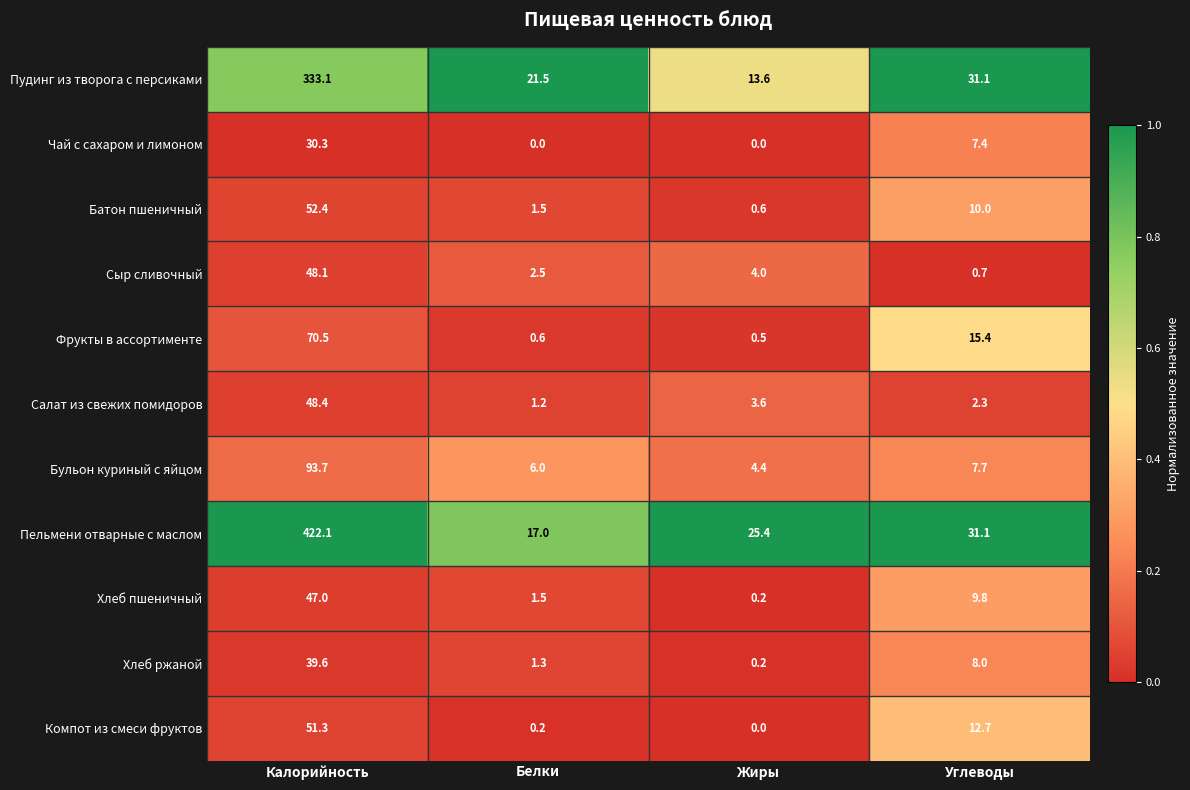

The value of Хлеб ржаной at Белки is 0.8. True or false?

False